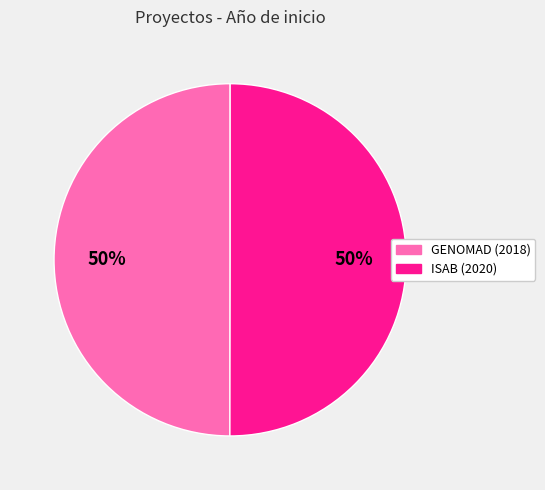

To the nearest percent, what percentage of the pie is GENOMAD (2018)?

50%